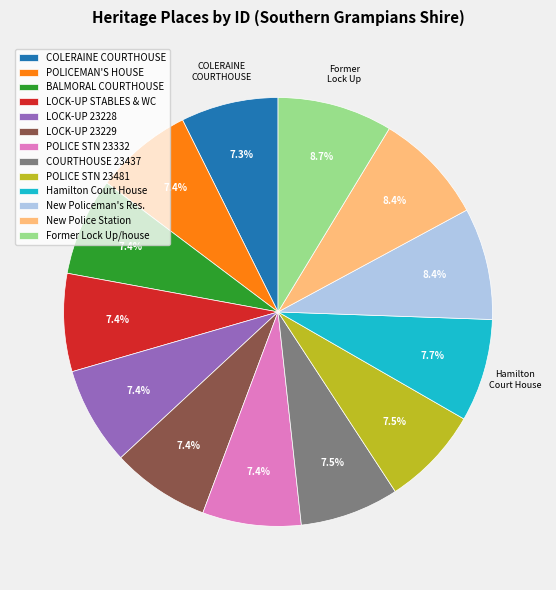

Between New Police Station and COLERAINE COURTHOUSE, which is larger?

New Police Station